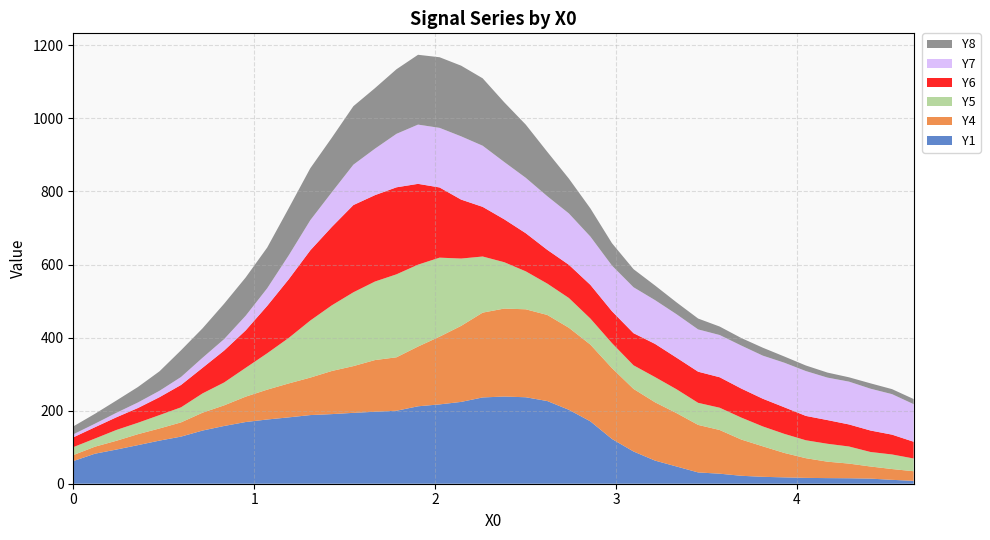

Reading left to right, extract all data points from this chart.

Y1: 62.0	82.1	93.6	105.6	118.0	129.0	145.6	158.1	168.9	175.8	181.7	187.9	190.6	194.1	197.0	199.8	212.0	217.2	224.0	236.2	238.7	236.7	226.3	202.4	170.7	122.5	88.3	63.3	47.1	30.9	27.5	21.7	18.9	17.4	16.0	15.3	15.0	14.0	10.6	7.9
Y4: 16.4	19.2	24.0	30.0	33.2	39.0	48.9	56.4	69.4	81.7	92.9	102.6	118.1	128.0	141.5	146.3	163.6	185.5	208.2	232.2	240.9	240.8	235.7	224.7	210.1	194.1	171.4	159.6	146.1	130.1	119.6	99.3	83.5	66.9	53.9	45.0	40.1	33.2	29.6	26.3
Y5: 21.8	22.2	29.6	31.2	36.6	41.2	52.8	62.6	78.9	99.6	124.6	156.3	179.8	202.1	215.0	227.2	224.1	216.3	184.3	153.6	126.9	103.9	85.8	81.5	71.3	68.3	64.6	69.0	65.2	60.4	61.0	60.1	54.4	52.2	49.1	49.0	46.8	39.7	39.9	34.9
Y6: 26.8	31.0	34.7	40.4	49.1	61.2	70.0	87.3	102.5	129.8	160.6	192.2	214.7	238.8	236.5	238.2	221.2	192.1	161.4	135.9	117.5	104.4	92.4	90.9	92.2	87.3	87.9	90.9	86.5	85.3	83.4	79.5	75.8	72.8	66.7	64.8	60.4	58.8	54.2	45.9
Y7: 8.3	9.6	12.3	15.1	17.5	21.8	27.6	31.3	40.1	48.1	65.5	82.5	95.0	110.5	127.2	146.4	162.2	163.2	173.2	167.4	156.9	151.7	146.8	140.5	132.2	125.0	125.8	119.8	118.9	115.8	115.6	117.7	118.0	122.0	122.8	116.3	117.2	114.5	110.9	102.9
Y8: 21.6	27.1	33.6	42.4	53.3	73.2	80.5	96.8	104.8	111.5	129.1	142.3	149.3	160.1	165.7	176.8	191.1	193.3	193.4	184.5	163.4	145.6	121.5	95.4	77.1	61.3	49.5	40.0	32.5	29.7	23.2	20.7	21.7	17.0	15.2	13.8	11.8	14.7	13.7	14.0